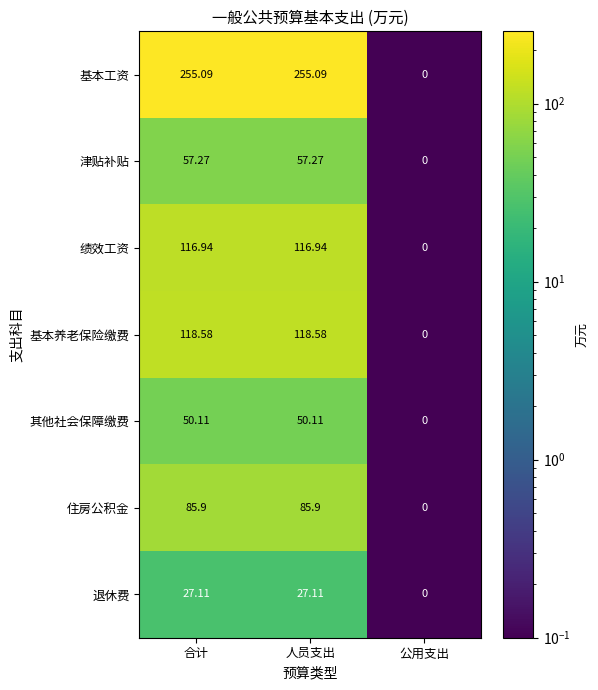

Rank the series by their maximum value, from highest to lowest.

基本工资, 基本养老保险缴费, 绩效工资, 住房公积金, 津贴补贴, 其他社会保障缴费, 退休费